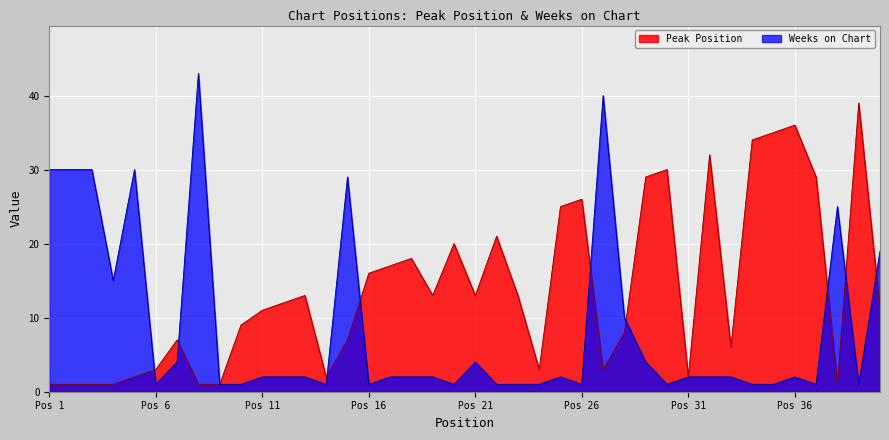

What is the value of the Weeks on Chart point at the 23rd from the left?

1